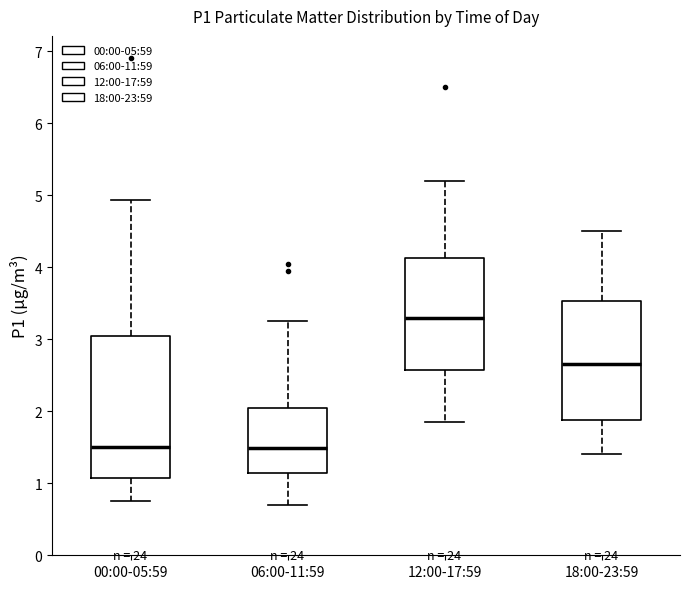

Comparing the boxes themselves (not the whiskers), which one is the tallest?

00:00-05:59